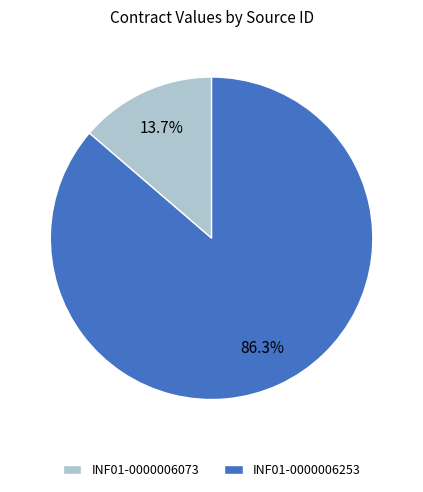

To the nearest percent, what percentage of the pie is INF01-0000006073?

14%